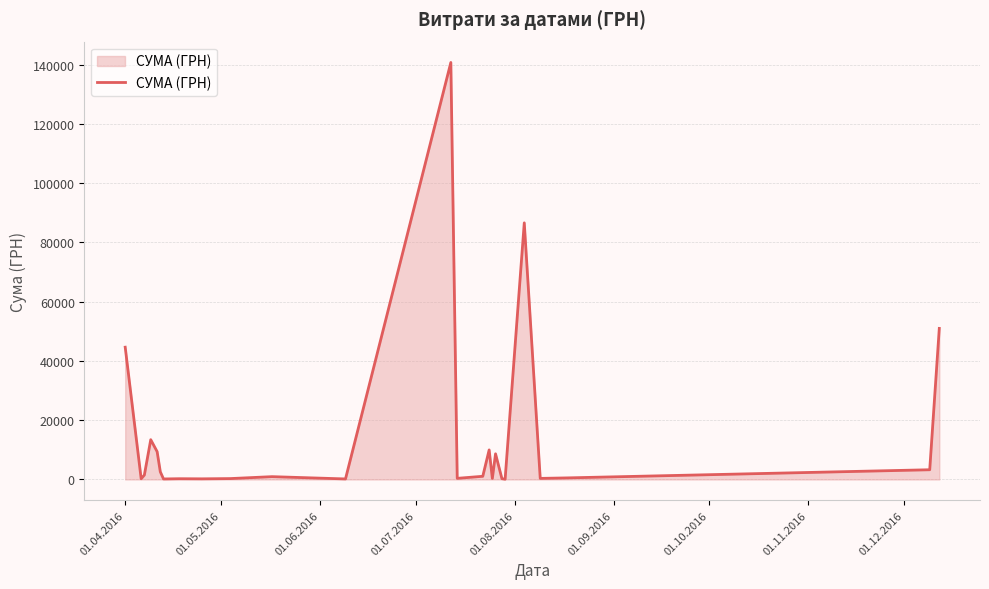

What is the maximum value shown in the chart?

140706.2